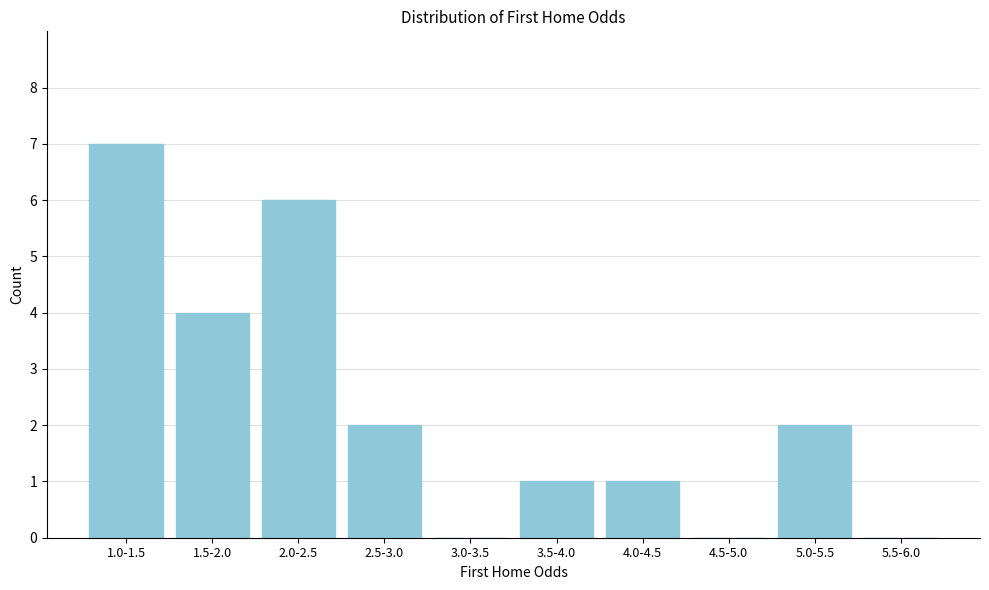

Reading right to left, list all the values displayed in this chart.

5.5-6.0=0	5.0-5.5=2	4.5-5.0=0	4.0-4.5=1	3.5-4.0=1	3.0-3.5=0	2.5-3.0=2	2.0-2.5=6	1.5-2.0=4	1.0-1.5=7